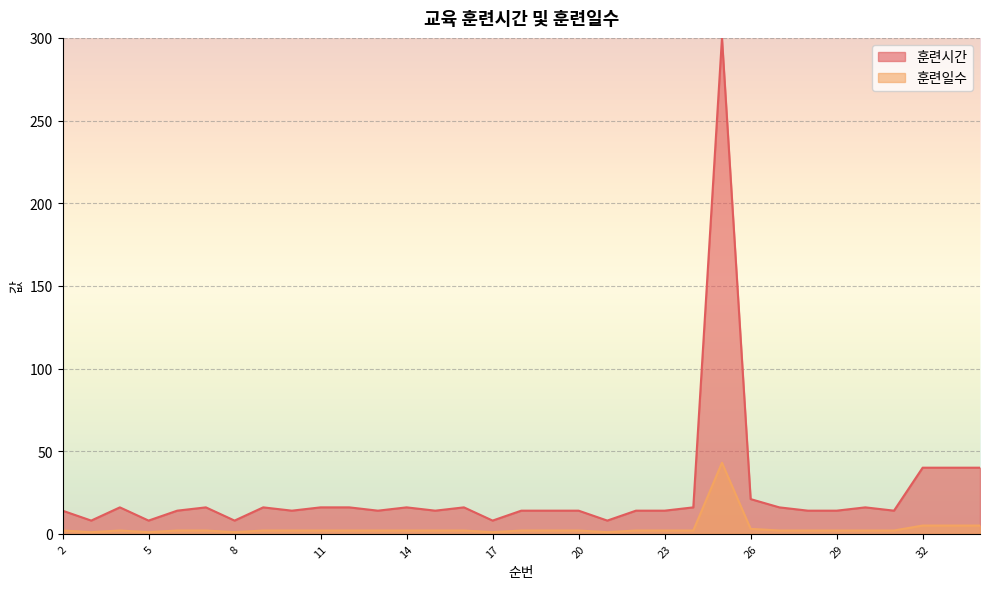

Which has a higher value, 5 or 20?

20